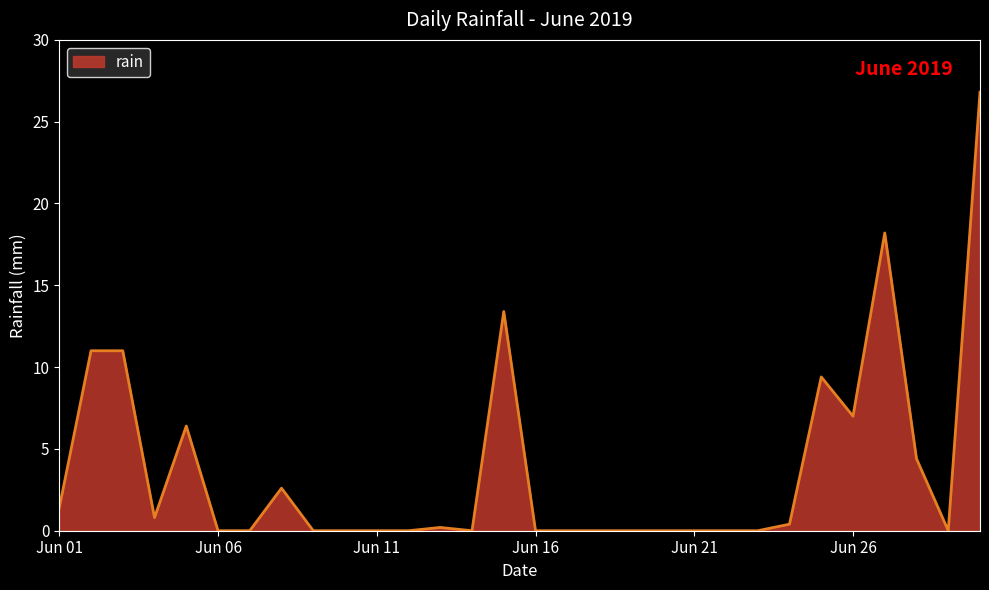

How many lines are shown in the chart?

1